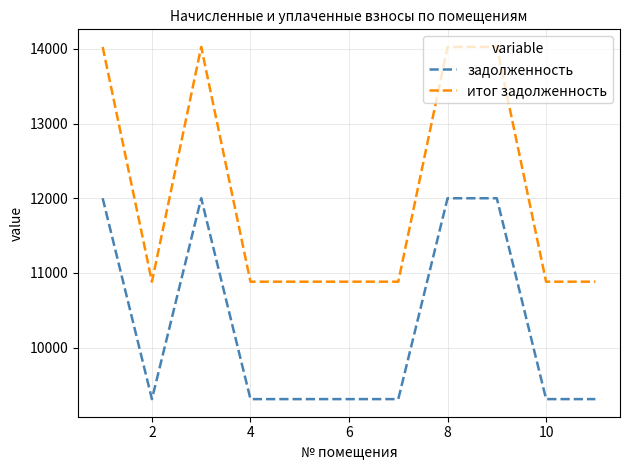

How many lines are shown in the chart?

2